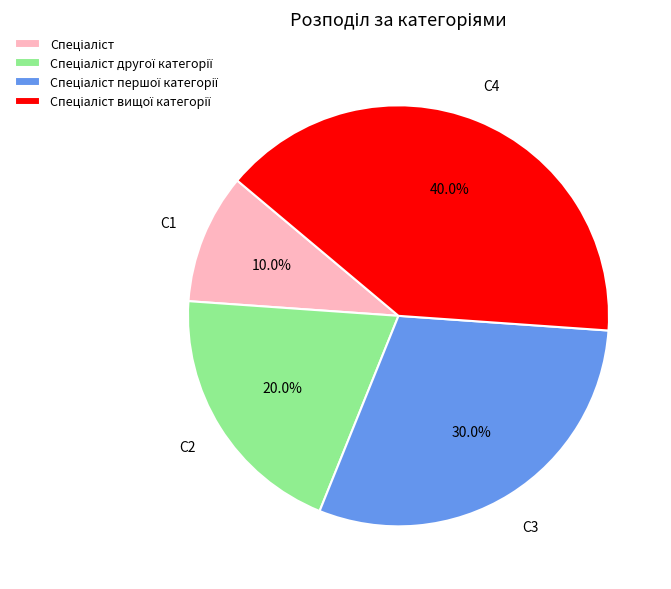

Is there any slice that represents more than half of the pie?

No